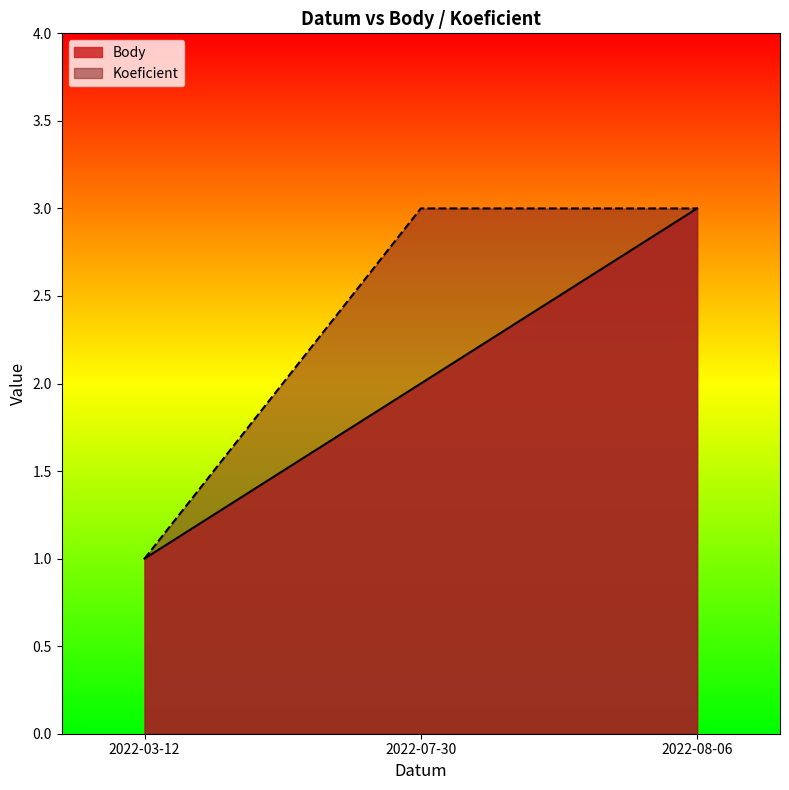

Rank the series by their maximum value, from highest to lowest.

Body, Koeficient